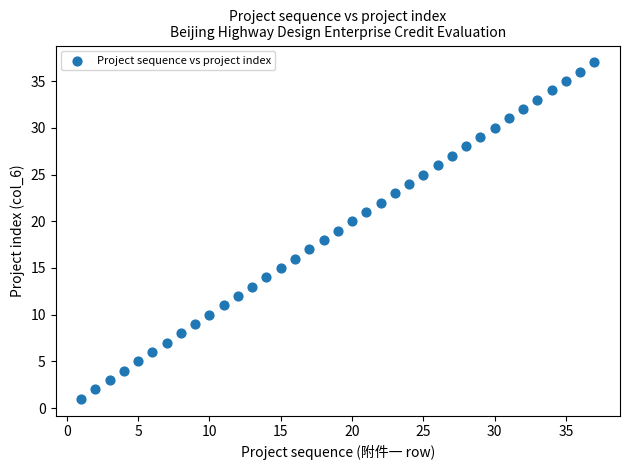

What is the range of Y values (max minus min)?

36